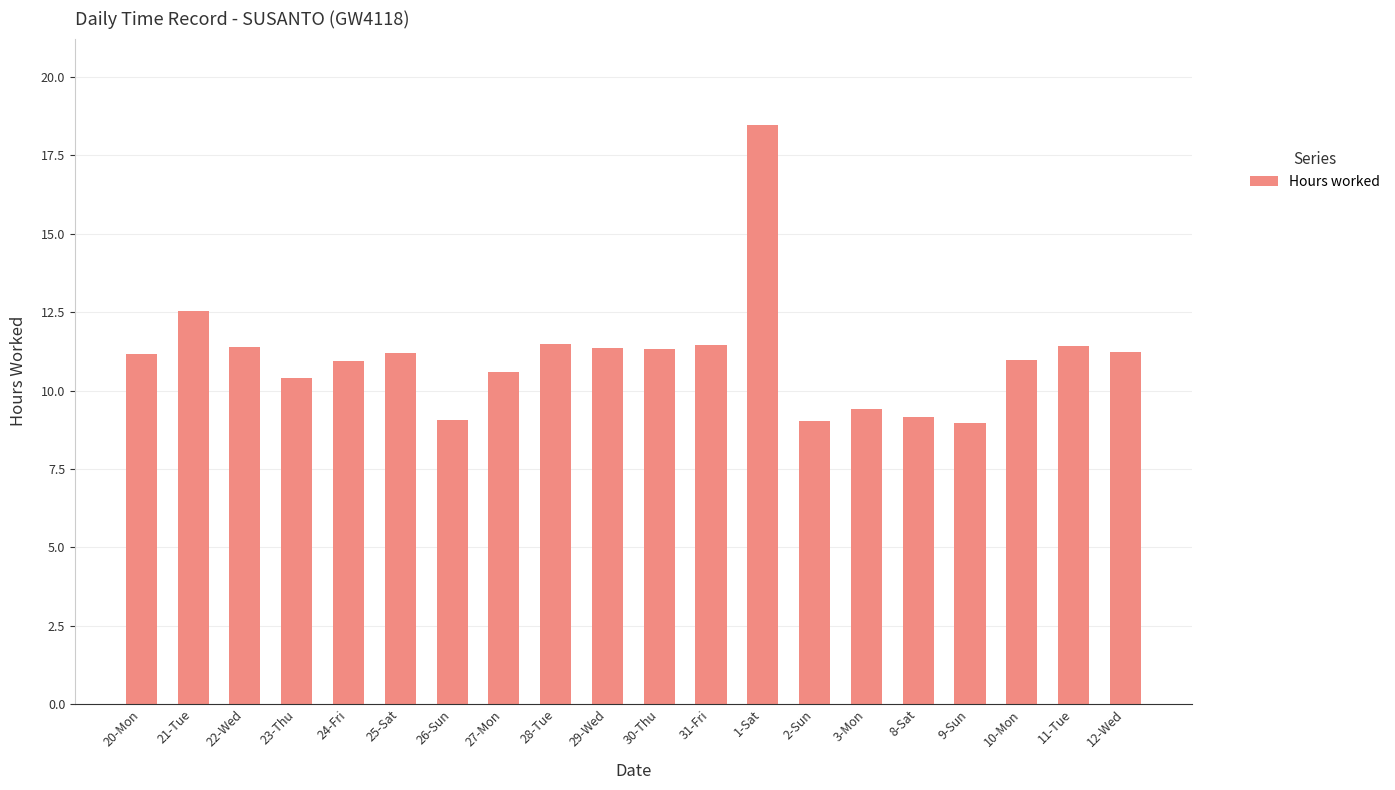

What position from the left is 23-Thu?

4